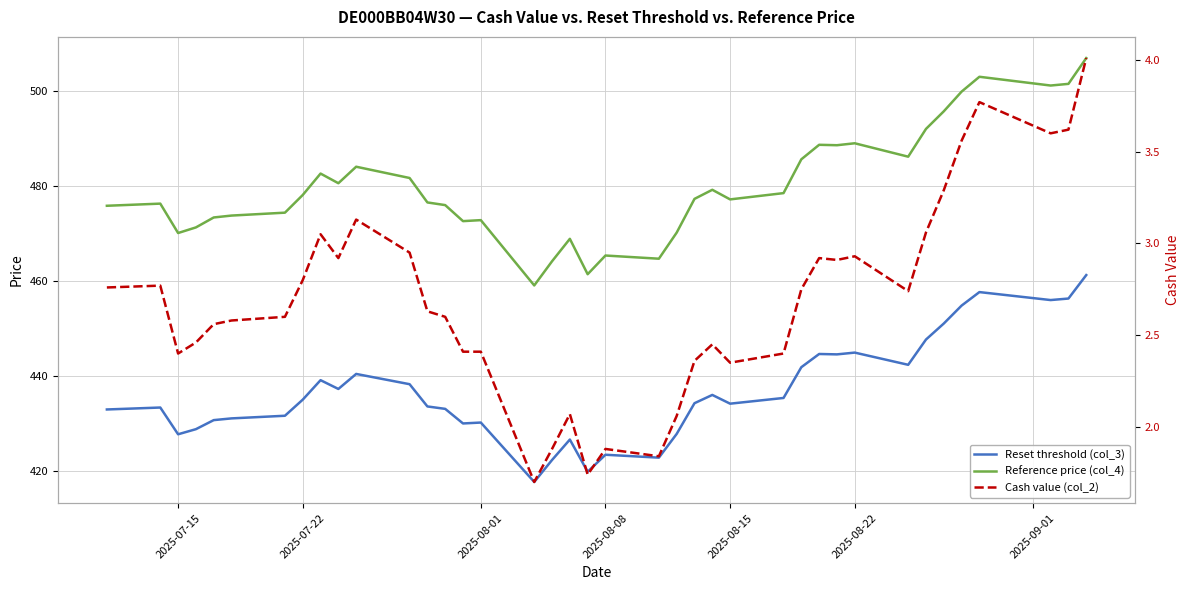

What is the sum of all Reset threshold (col_3) values?

17039.6